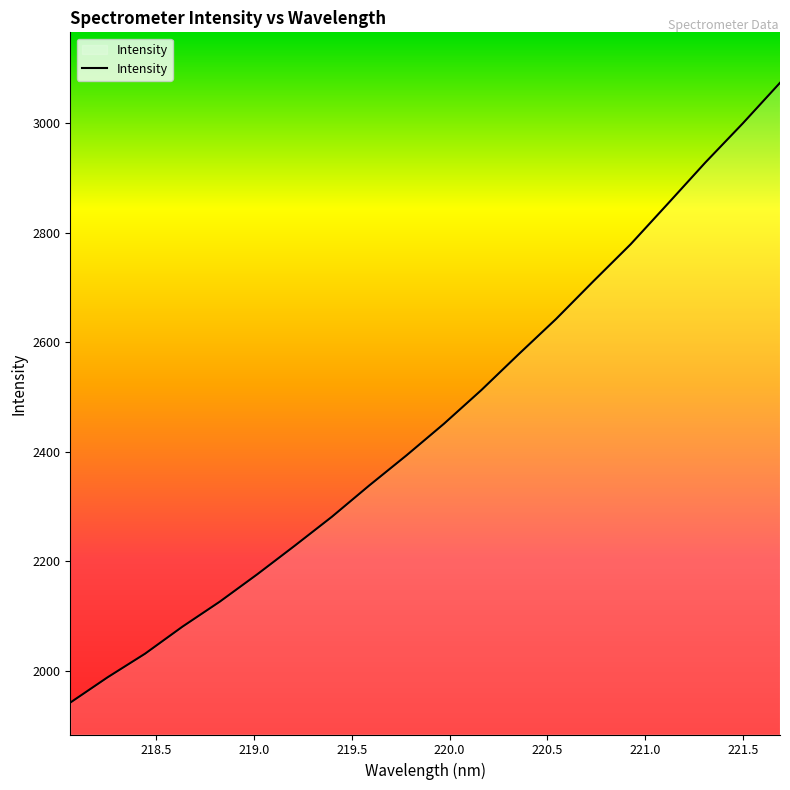

What is the maximum value shown in the chart?

3073.8